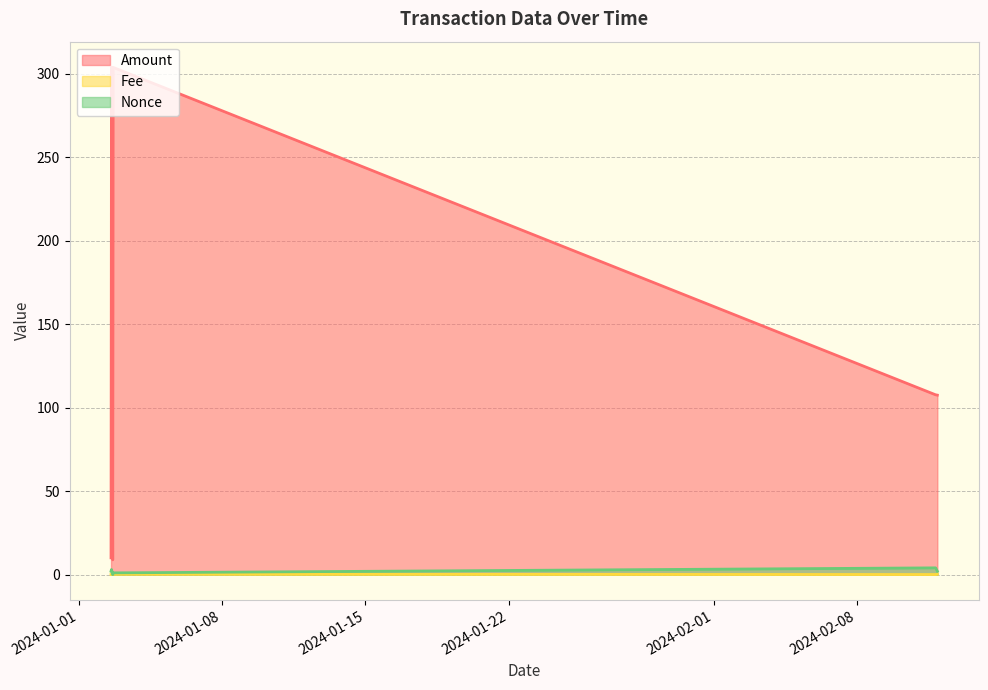

What is the sum of all Nonce values?

12.0